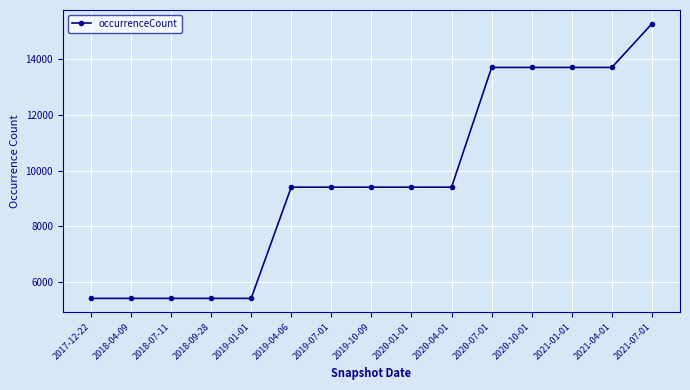

Count the values in the range 5402 to 13714.

14